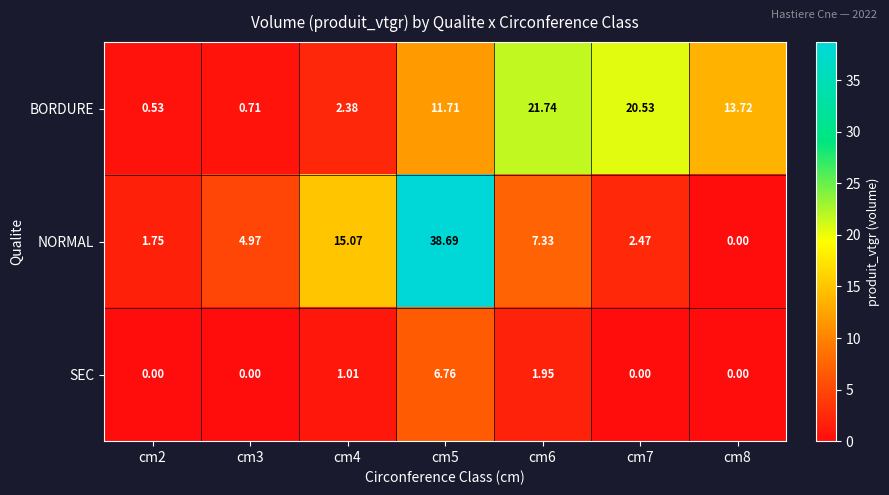

Count the number of categories in the chart.

7